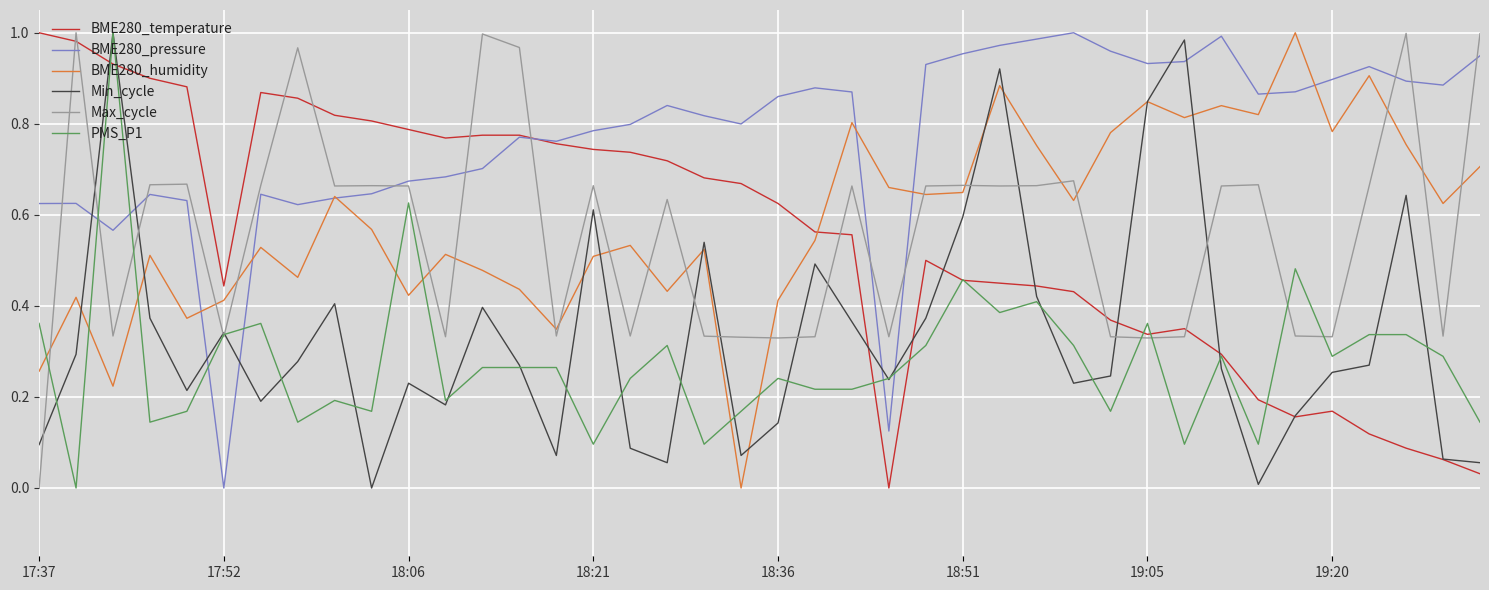

Which series has the largest total across all categories?

BME280_pressure